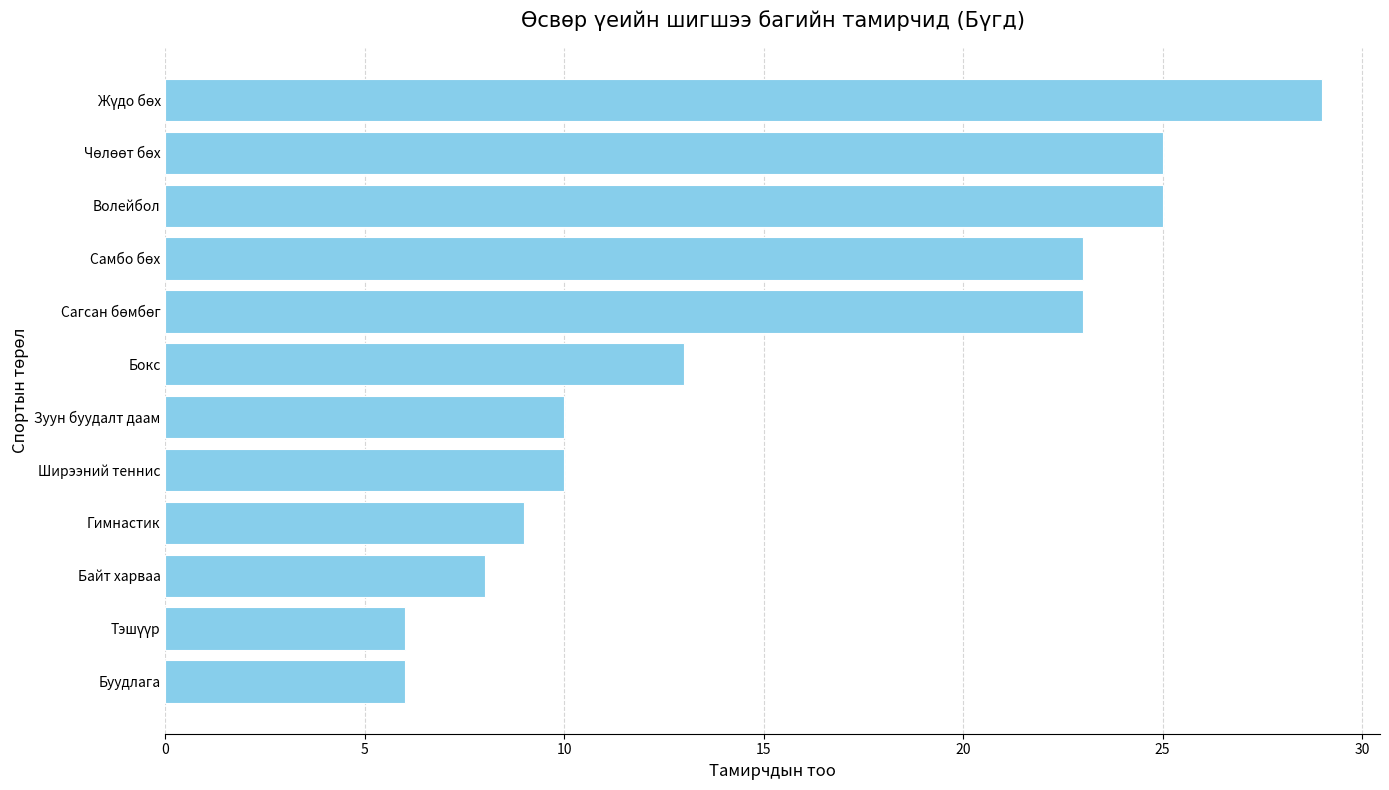

How many values are below 13?

6